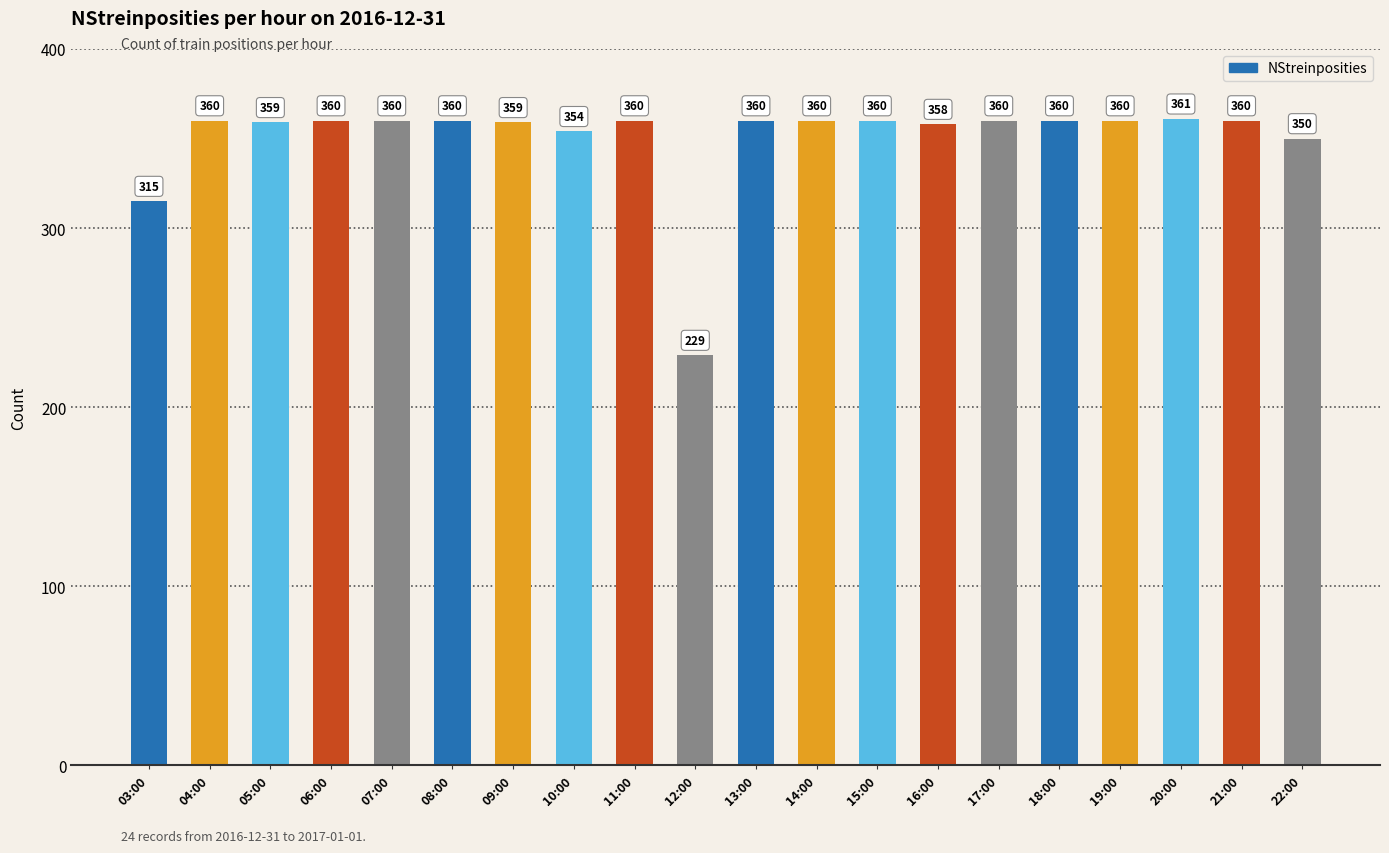

What is the difference between the maximum and minimum values?

132